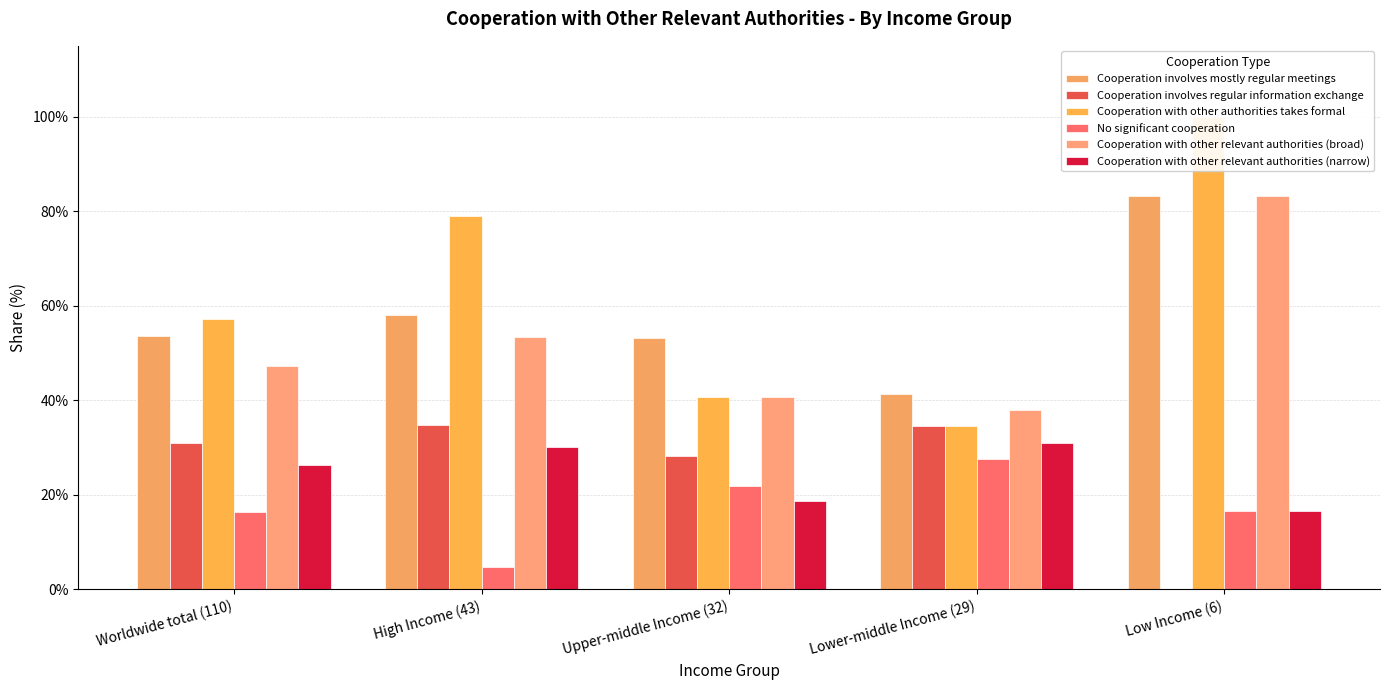

Are the bars horizontal?

No